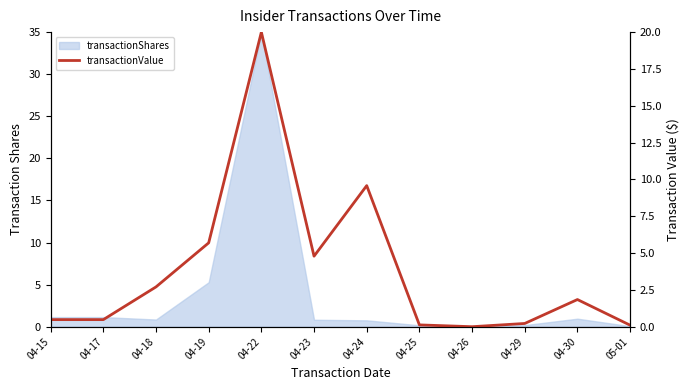

Where is the data nearest to the value 10?

04-24